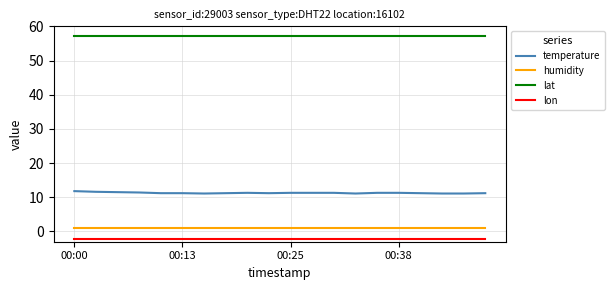

True or false: temperature and lat intersect in this chart.

False